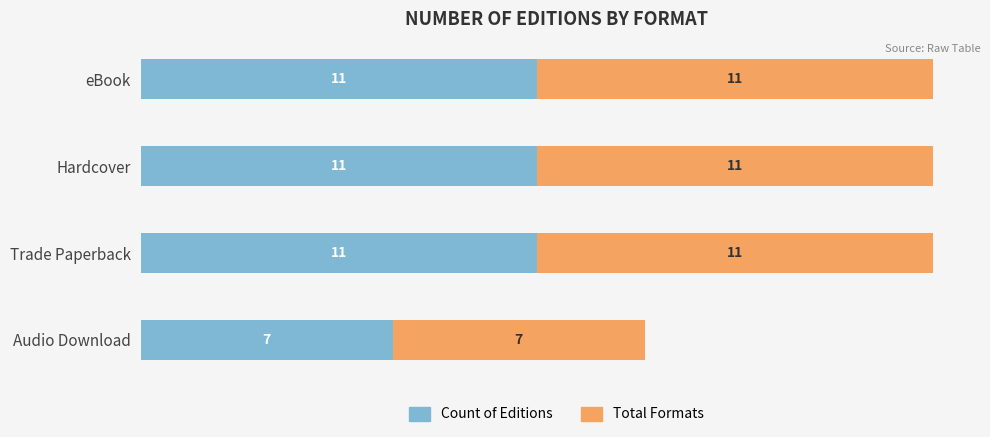

How many data points in Count of Editions are less than 11?

1